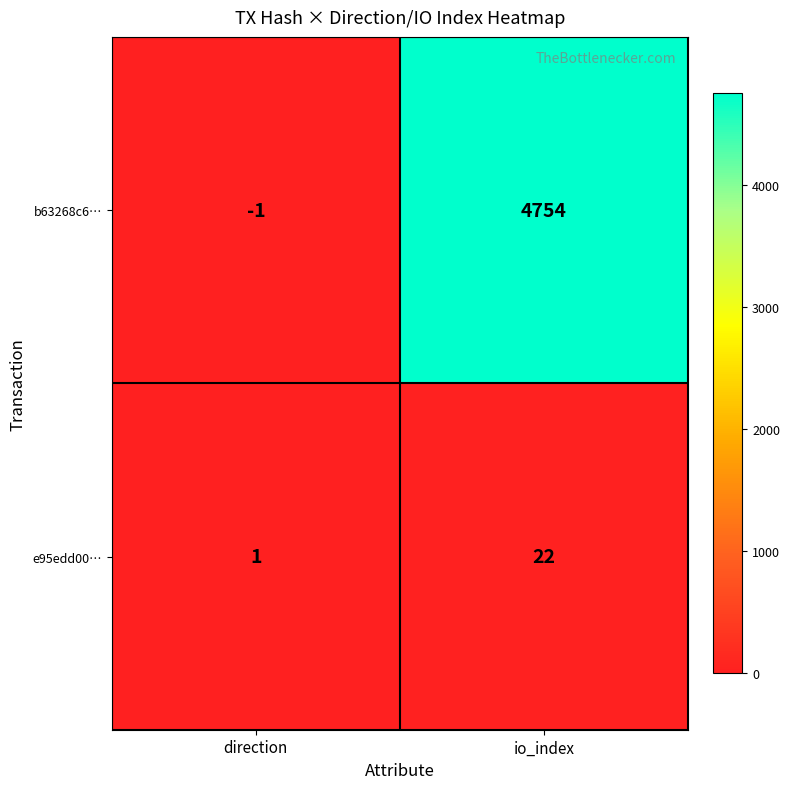

What is the difference between the maximum and minimum values in the e95edd00… series?

21